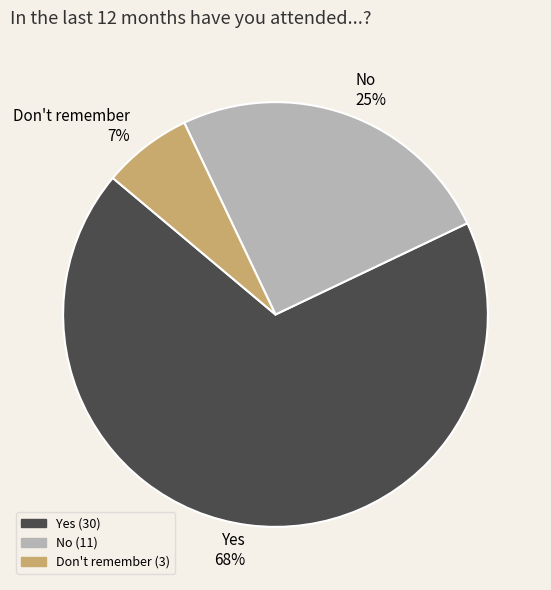

Which slice is the smallest?

Don't remember